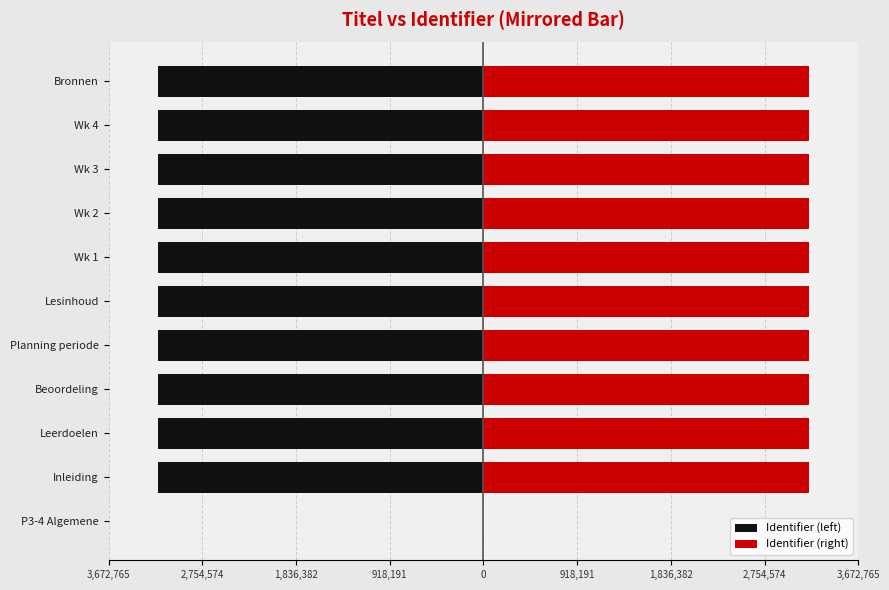

The value of Identifier (right) at Wk 3 is 509.4. True or false?

False